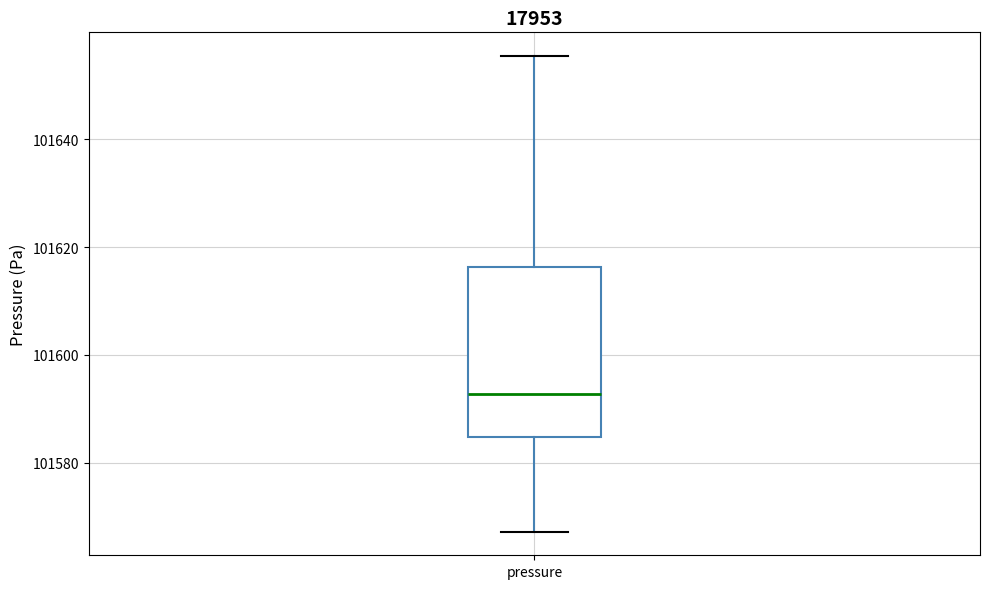

Read this box plot against the y-axis: the position of the median line, the range covered by the box, and the ends of both whiskers. The values are not printed on the chart, so give them approximately, as read against the axis.

median 101592, box 101584 to 101616, whiskers 101568 to 101656